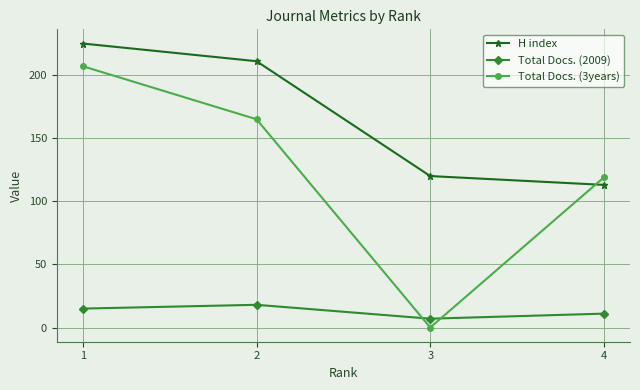

Which series has the largest total across all categories?

H index